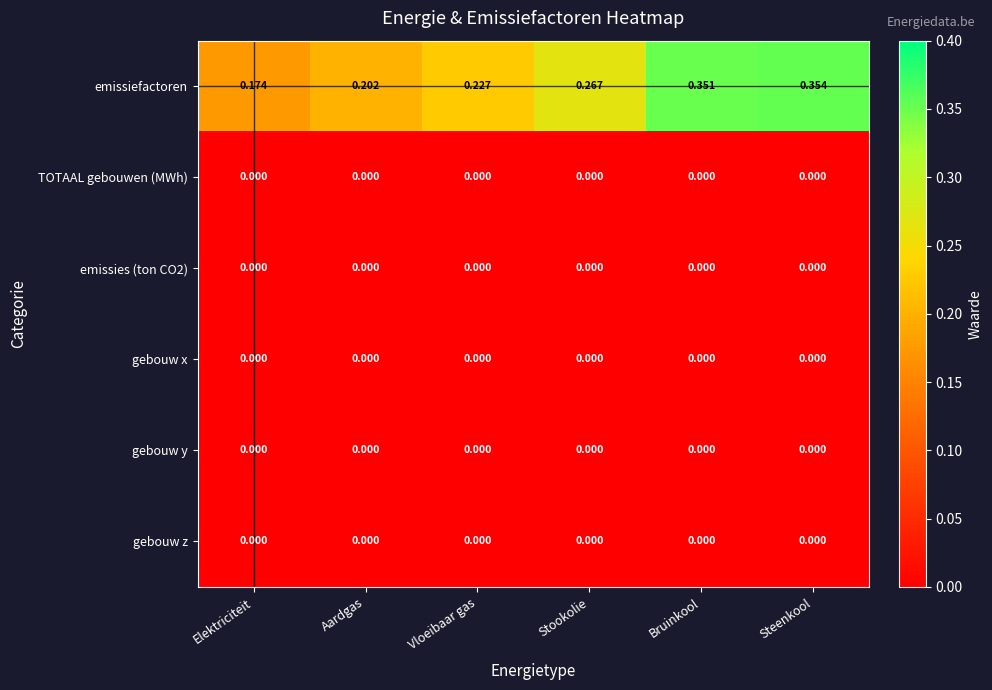

Which label corresponds to the largest value in the chart?

Steenkool